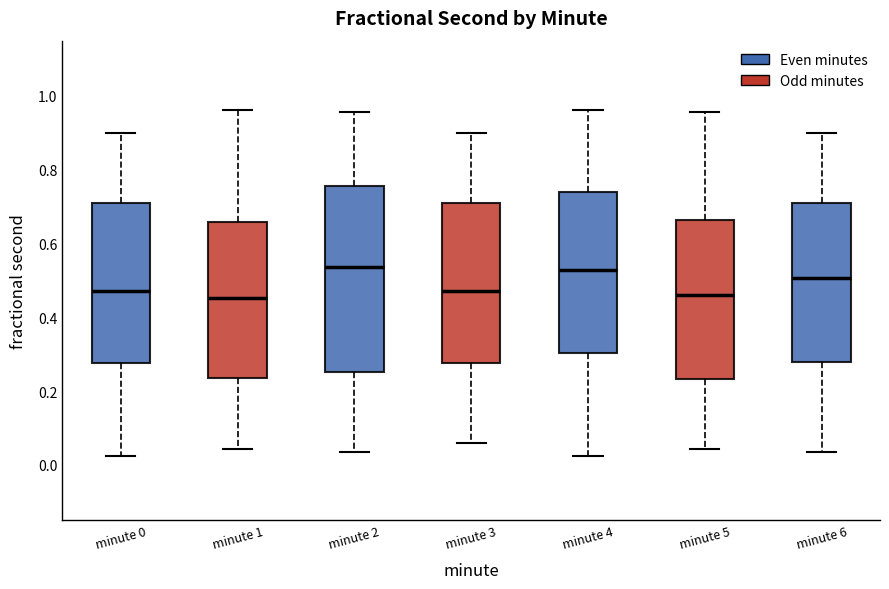

Which box is the tallest, from its lower edge to its upper edge?

minute 2